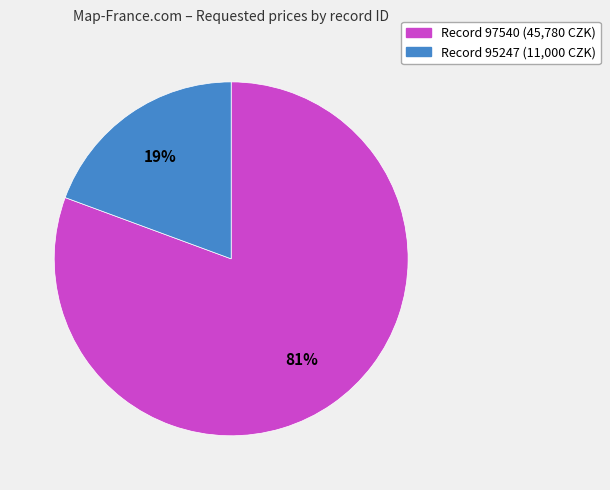

To the nearest percent, what is the average slice percentage?

50%